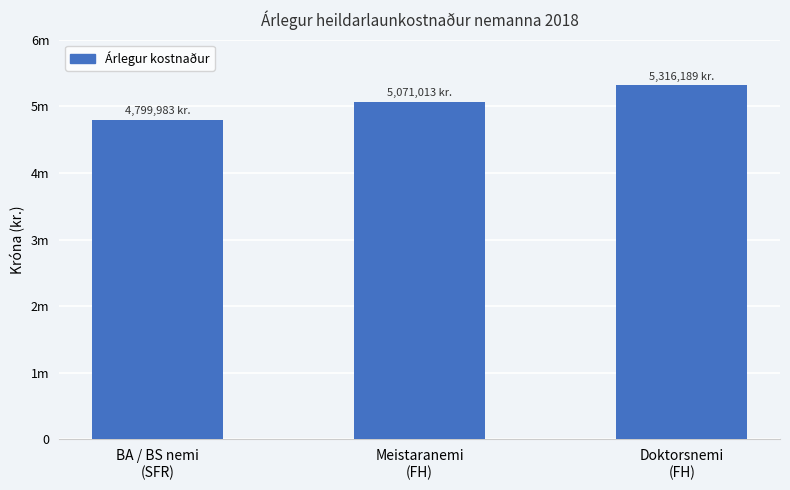

Is it true that the value at Doktorsnemi
(FH) is 2399273.2?

False